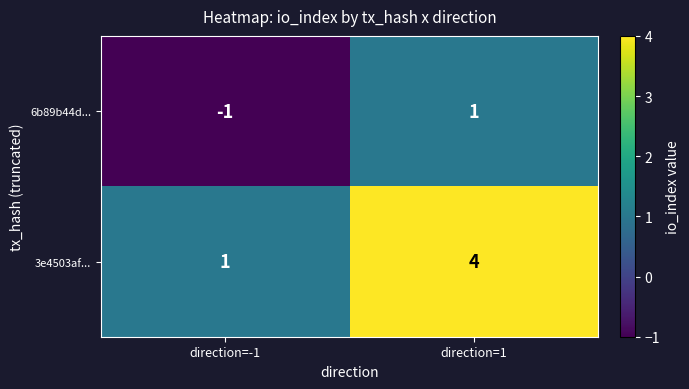

At which category is the sum across all series the highest?

direction=1